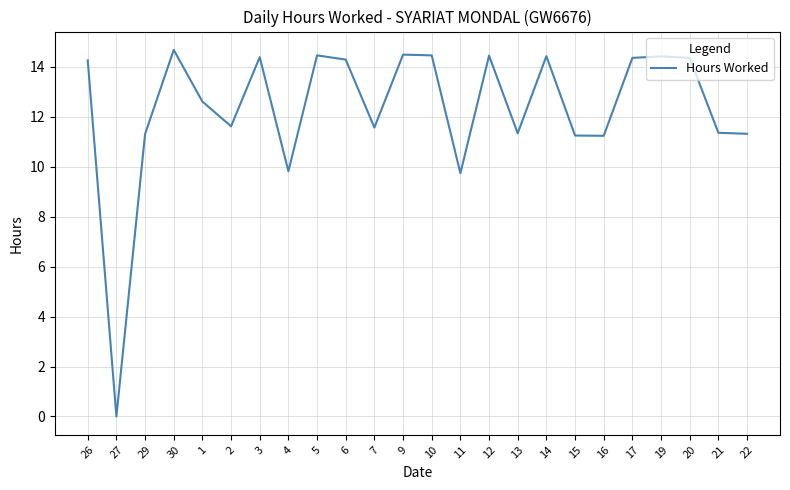

Which category has the lowest value across all series?

27